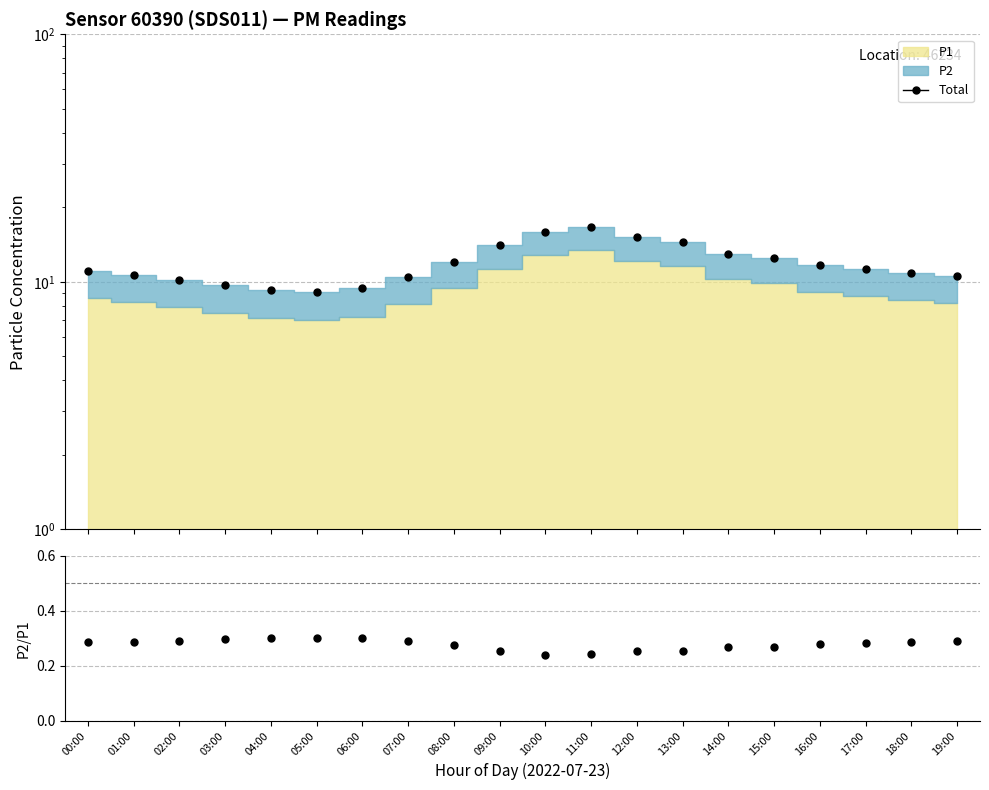

Is it true that P2/P1 equals 0.5 at 04:00?

False